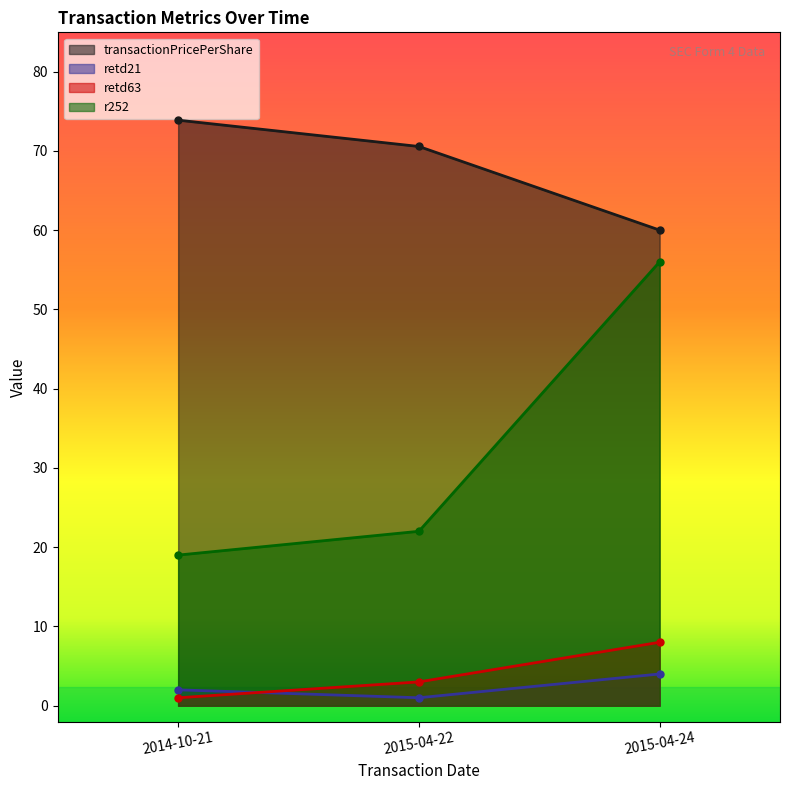

What is the label of the 3rd point from the right?

2014-10-21